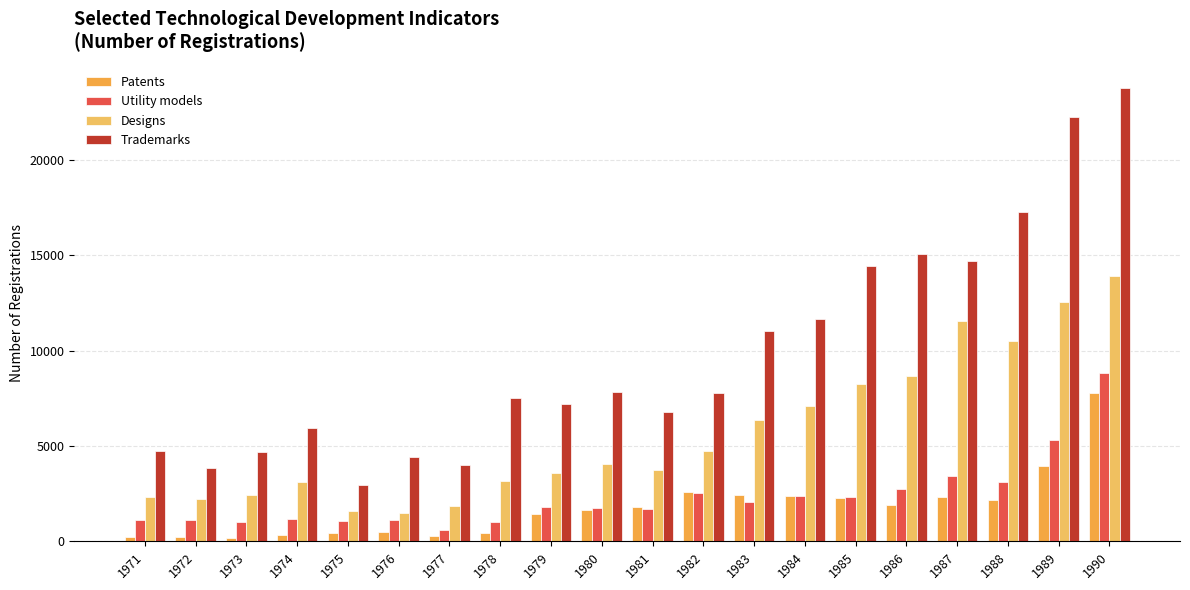

What is the value of the Patents bar at the 6th from the left?

479